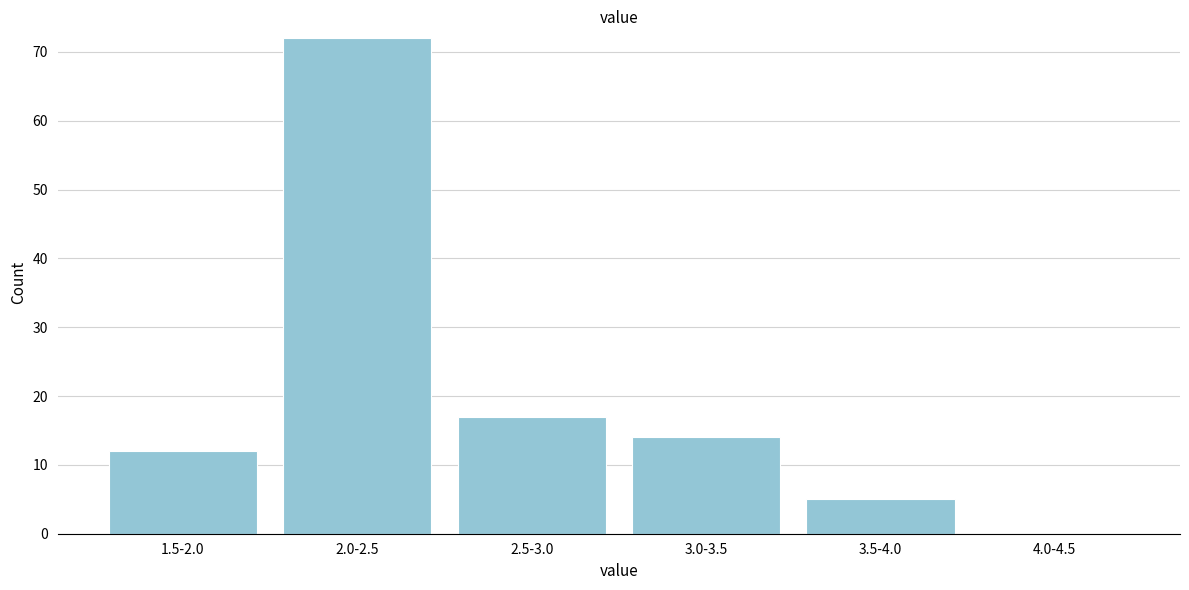

Reading left to right, transcribe all the data shown in this chart.

1.5-2.0=12	2.0-2.5=72	2.5-3.0=17	3.0-3.5=14	3.5-4.0=5	4.0-4.5=0